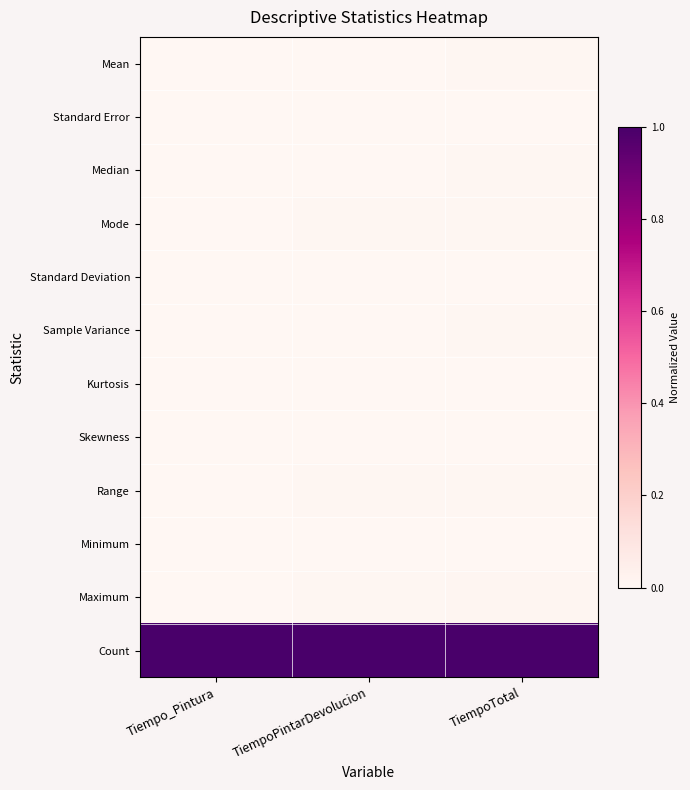

Between Tiempo_Pintura and TiempoPintarDevolucion, which is larger?

TiempoPintarDevolucion